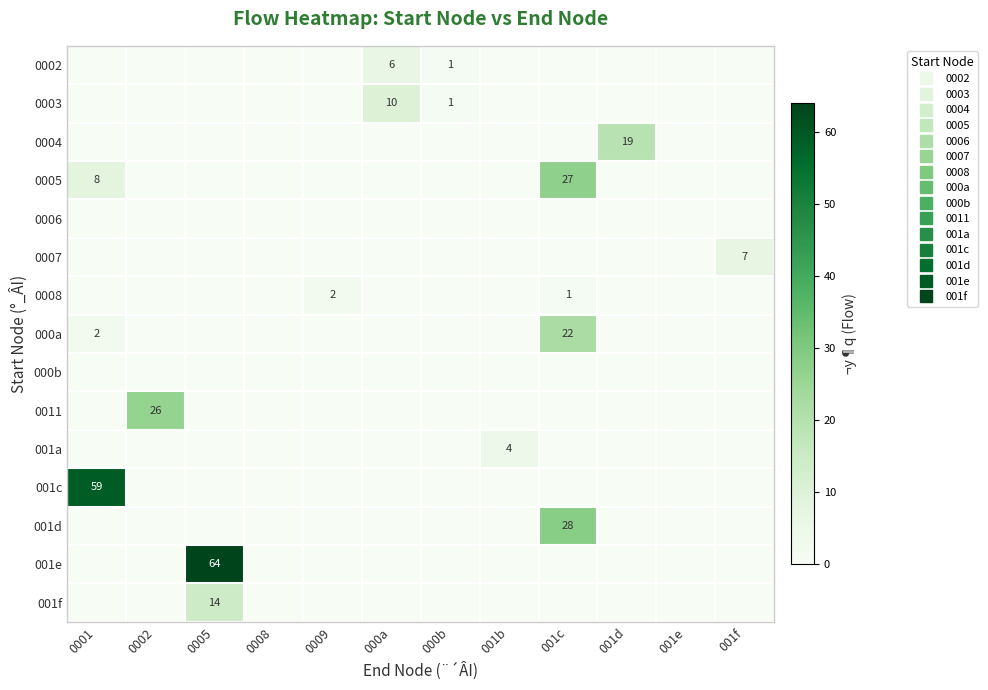

What is the spread (max minus min) of values at 0002?

26